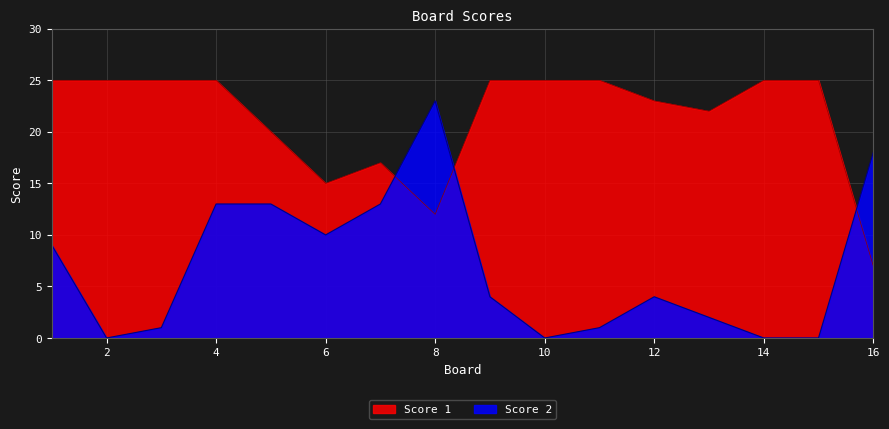

At which label is Score 2 closest to 11?

6